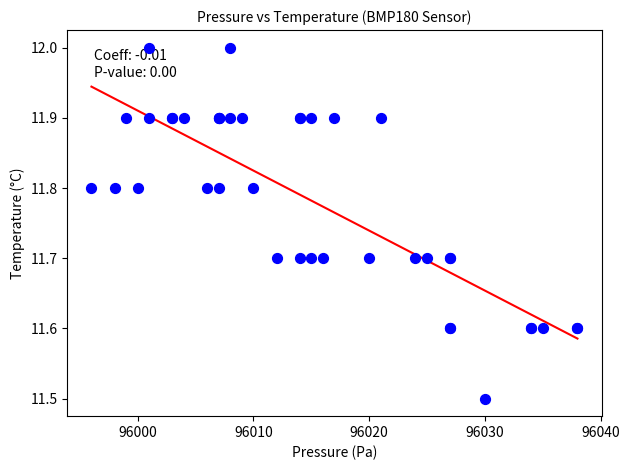

What Y value in the scatter plot is closest to 11?

11.5